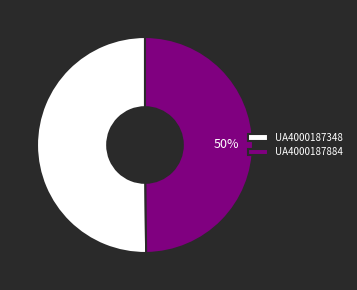

The UA4000187348 slice represents 50% of the pie. True or false?

True